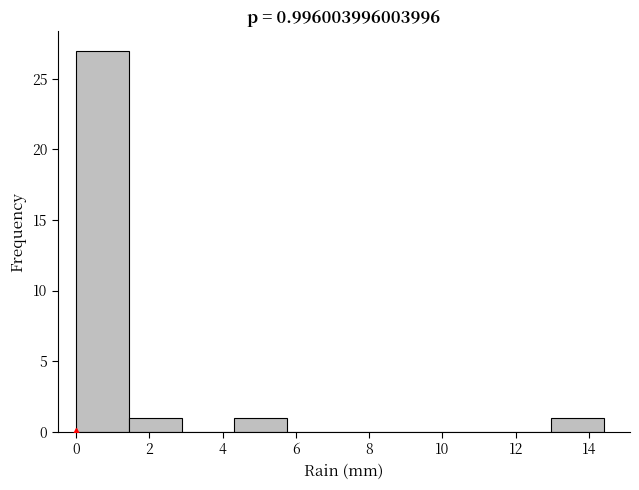

Which range on the x-axis has the tallest bar?

0.00 to 1.44